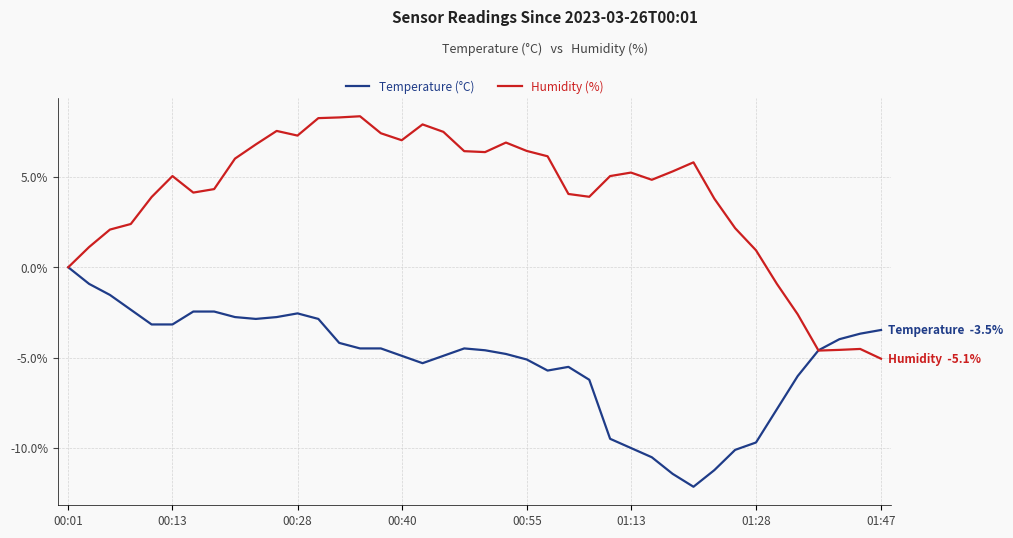

Which series has the largest total across all categories?

Humidity (%)